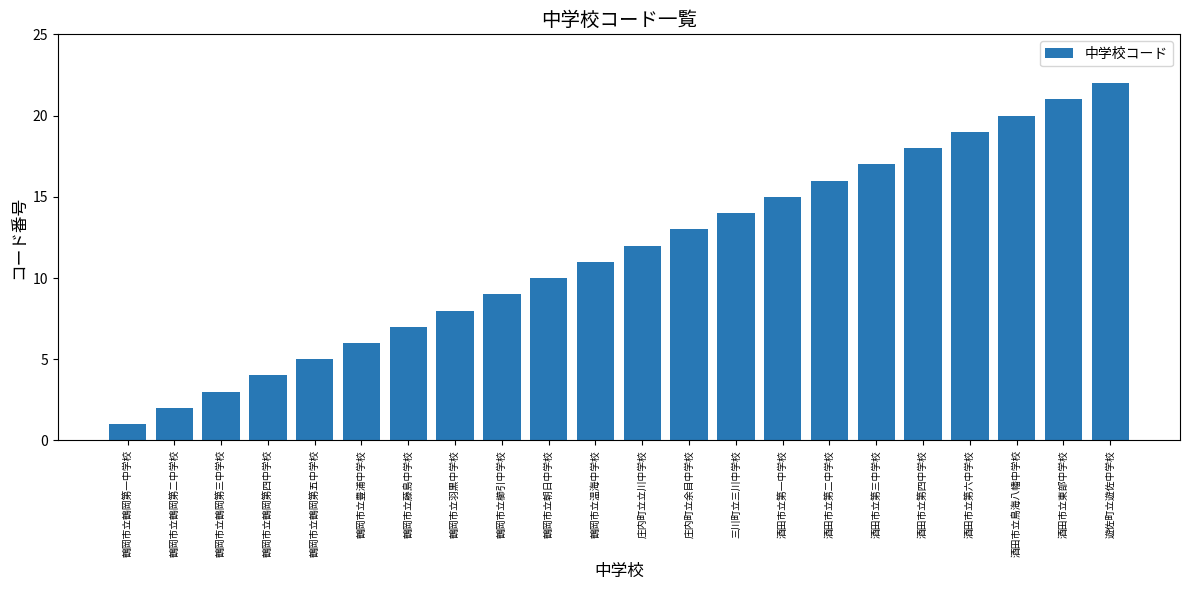

What is the greatest value displayed?

22